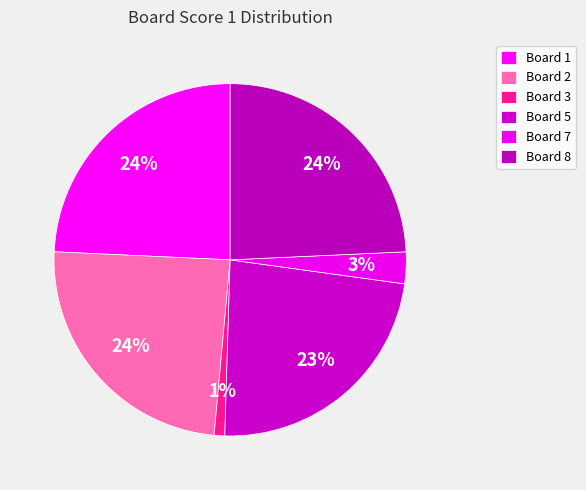

How many slices are in this pie chart?

6